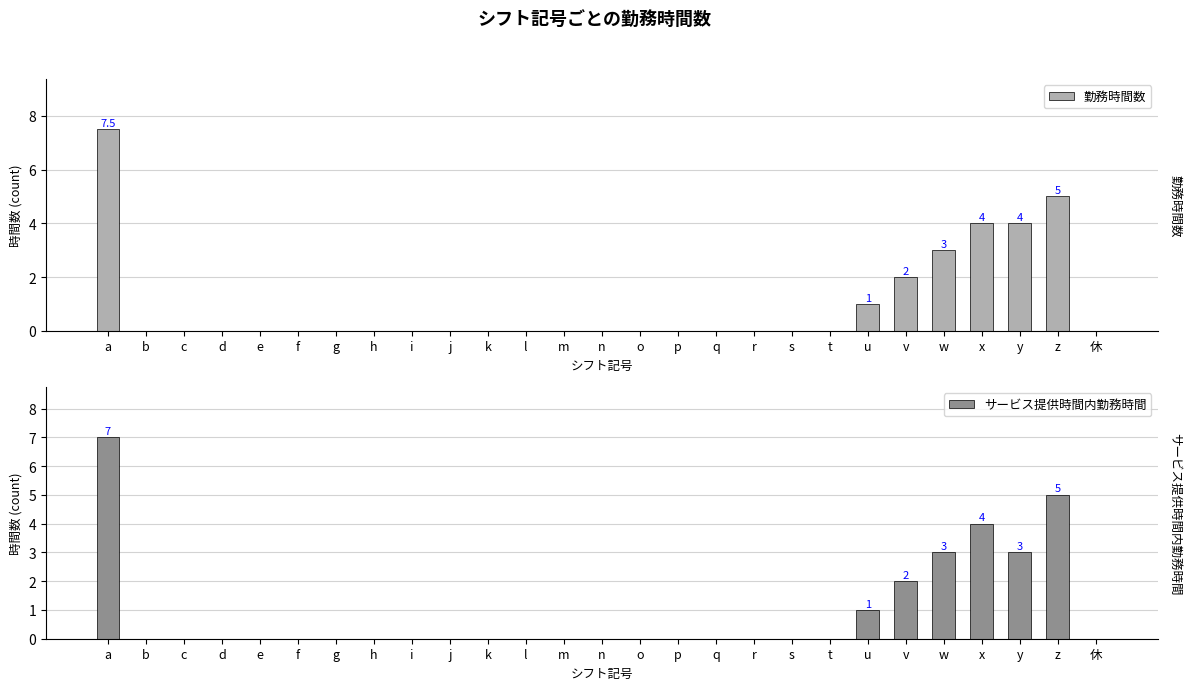

Is it true that サービス提供時間内勤務時間 equals 0.0 at q?

True